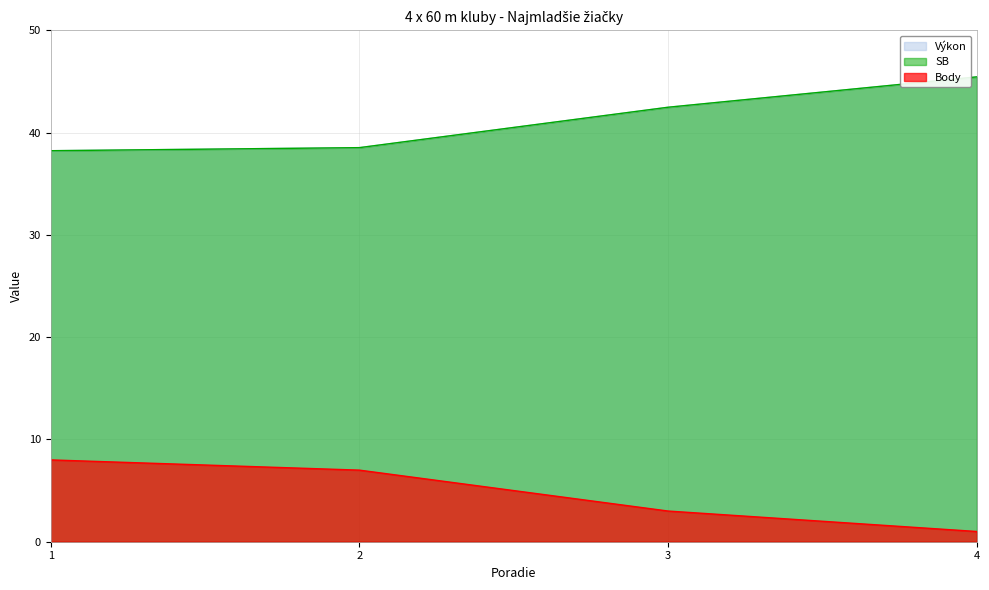

Reading left to right, list all the values displayed in this chart.

Výkon: 38.2	38.5	42.5	45.5
Body: 8.0	7.0	3.0	1.0
SB: 38.2	38.5	42.5	45.5